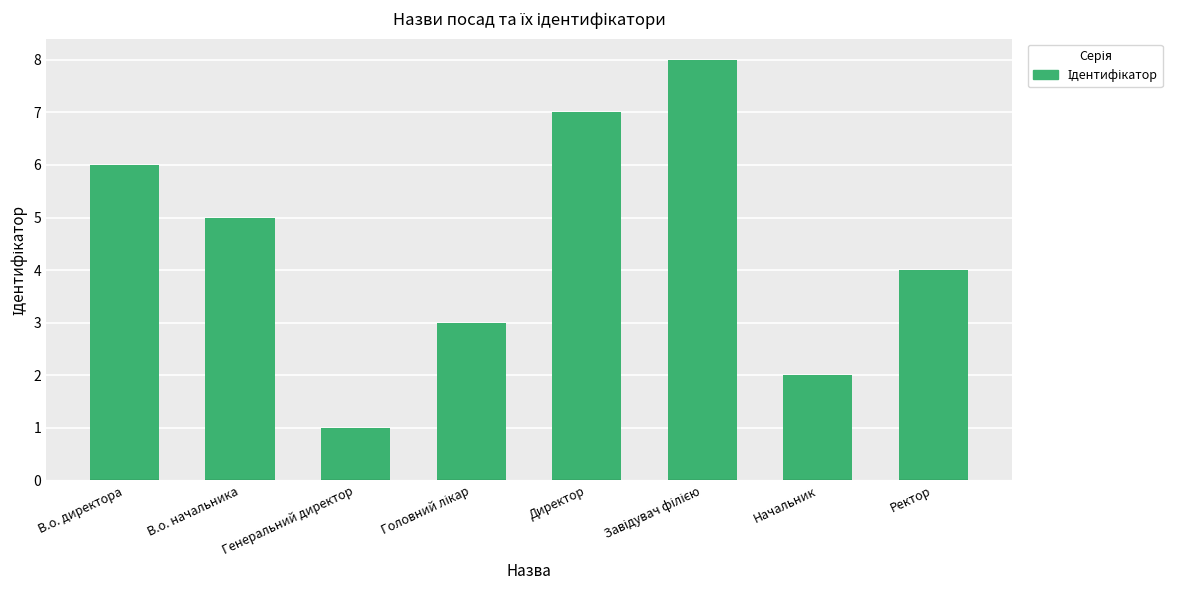

What is the difference between the values at В.о. директора and Генеральний директор?

5